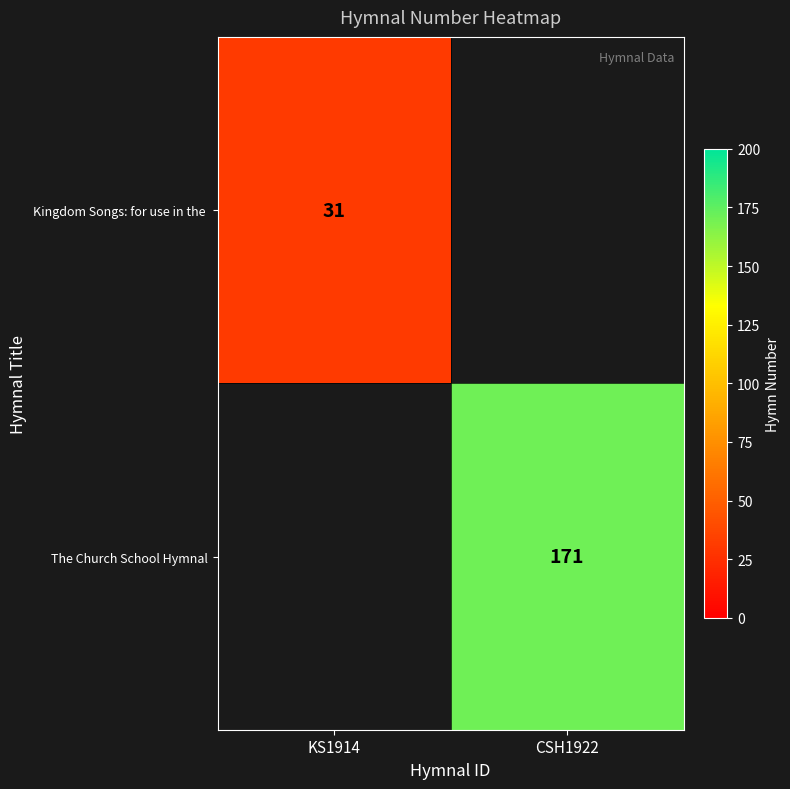

What is the sum of all The Church School Hymnal values?

171